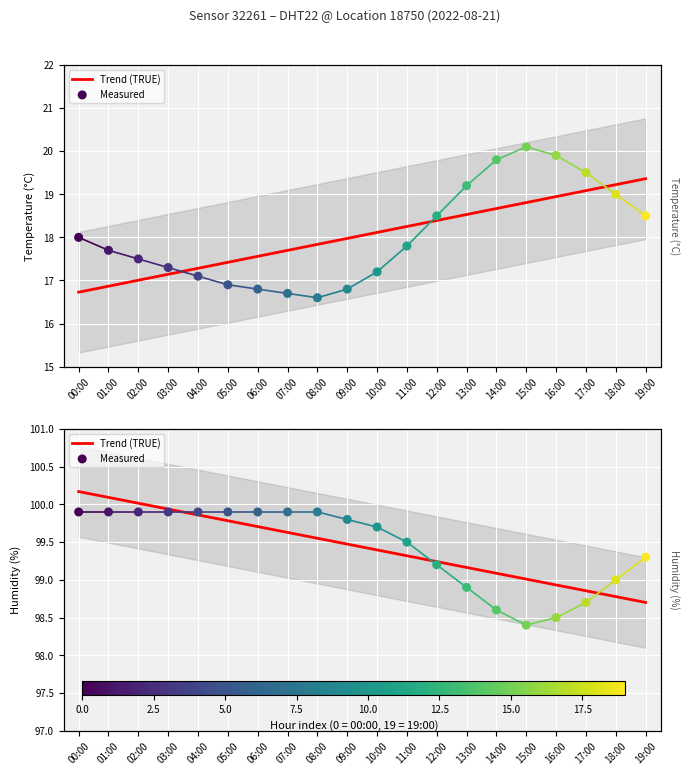

What are all the series names shown in the legend?

Trend (TRUE), Measured